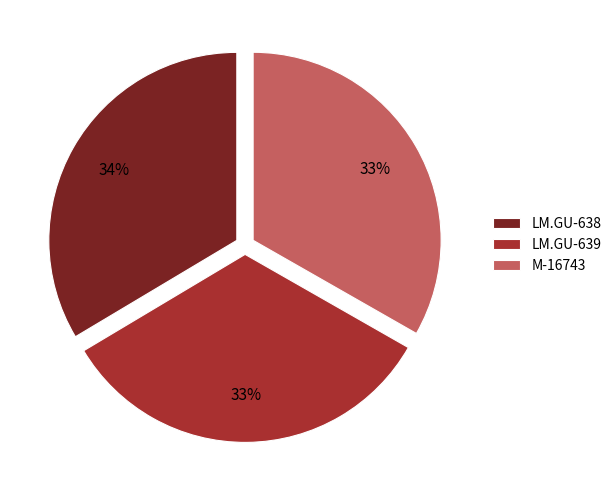

To the nearest percent, what percentage of the pie is M-16743?

33%